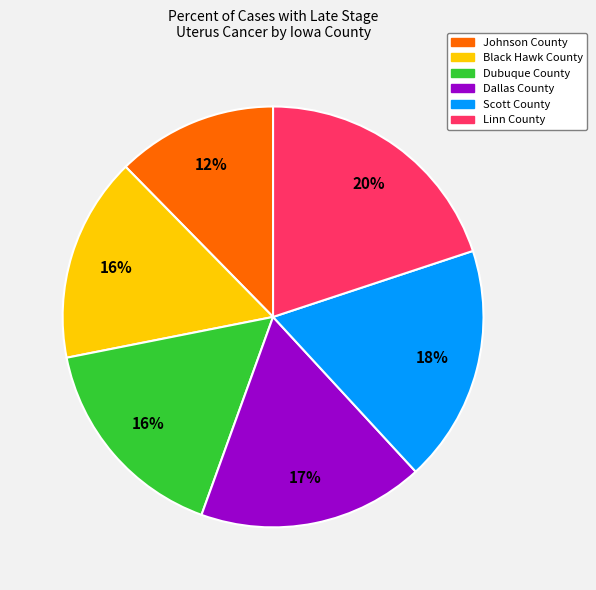

Is it true that Linn County is 29% of the pie?

False